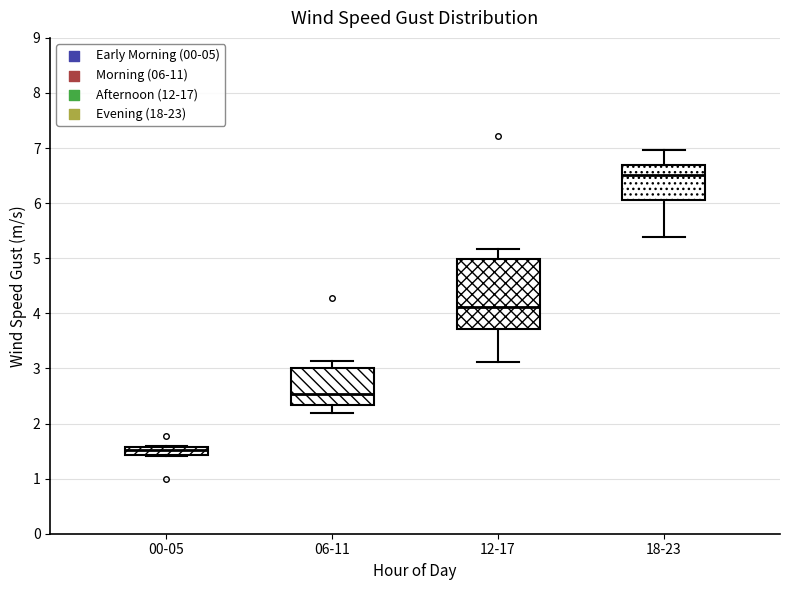

Where does the median line of the box for 12-17 sit on the y-axis? The values are not printed on the chart, so give them approximately, as read against the axis.

4.1